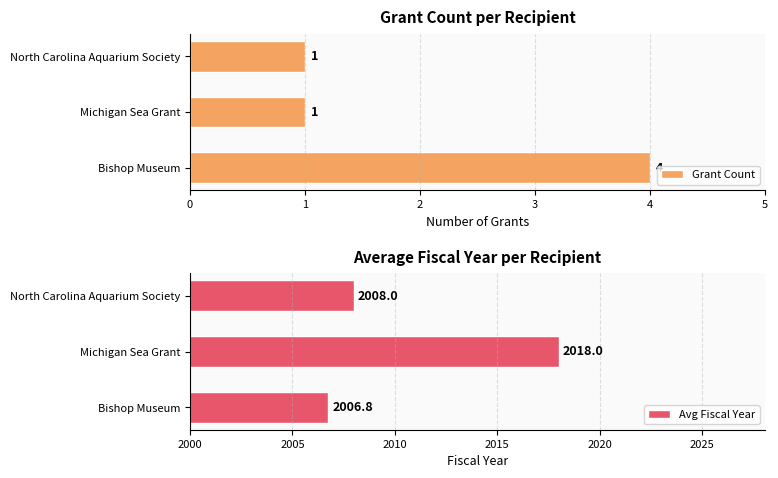

What is the maximum value for Grant Count?

4